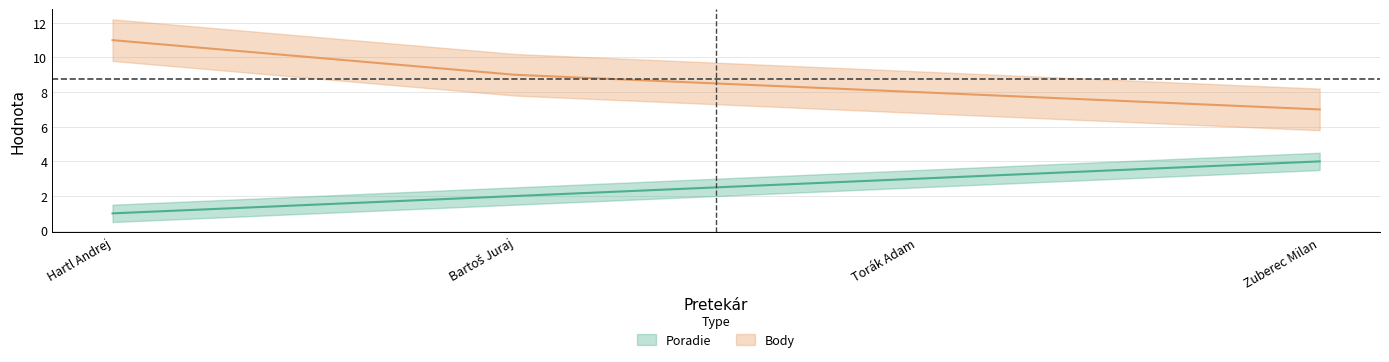

True or false: Body and Poradie cross at least once.

False